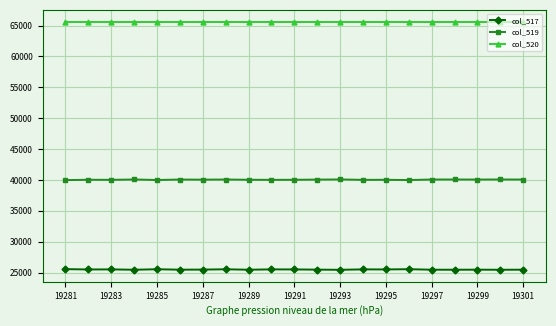

Does the chart display data point markers on the line(s)?

Yes